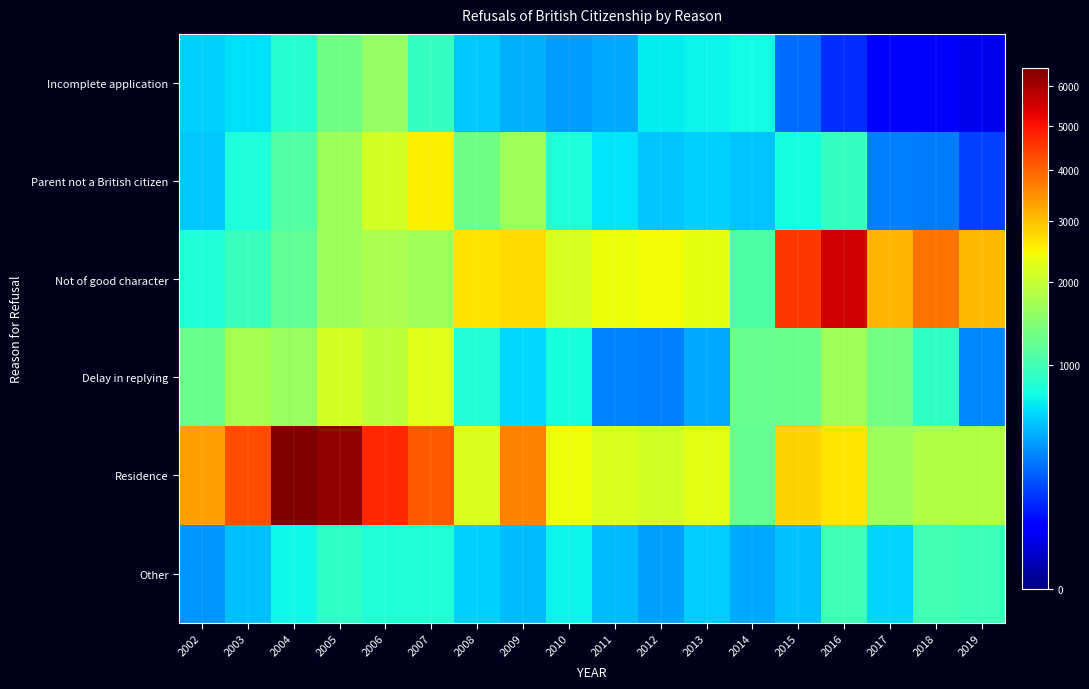

Between 2017 and 2019, which is larger?

2017